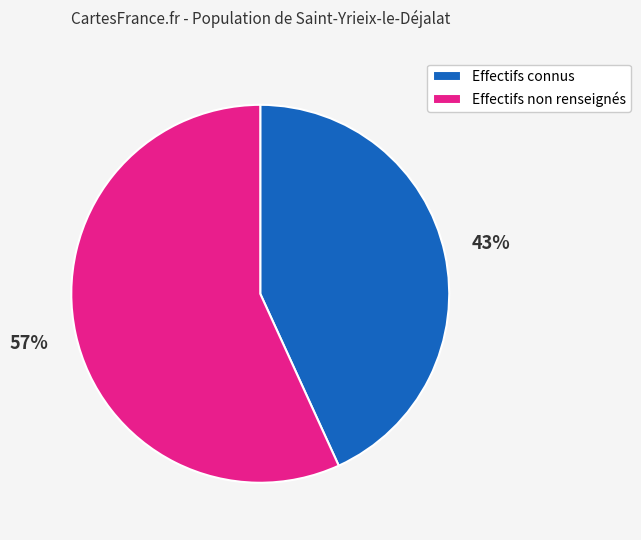

Which has a higher value, Effectifs non renseignés or Effectifs connus?

Effectifs non renseignés